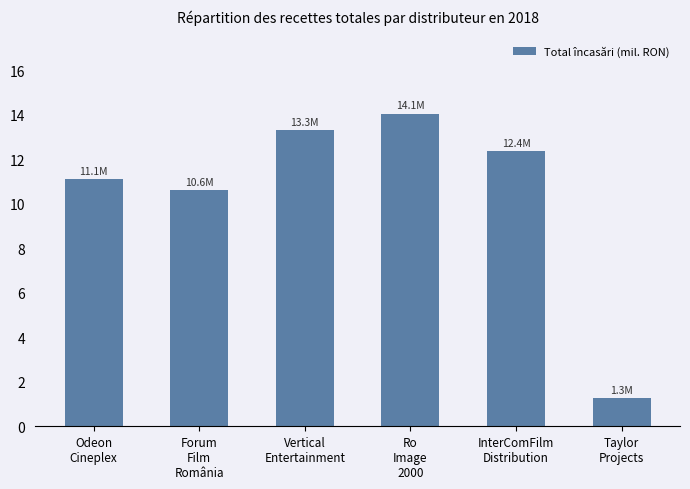

Between InterComFilm
Distribution and Ro
Image
2000, which is larger?

Ro
Image
2000